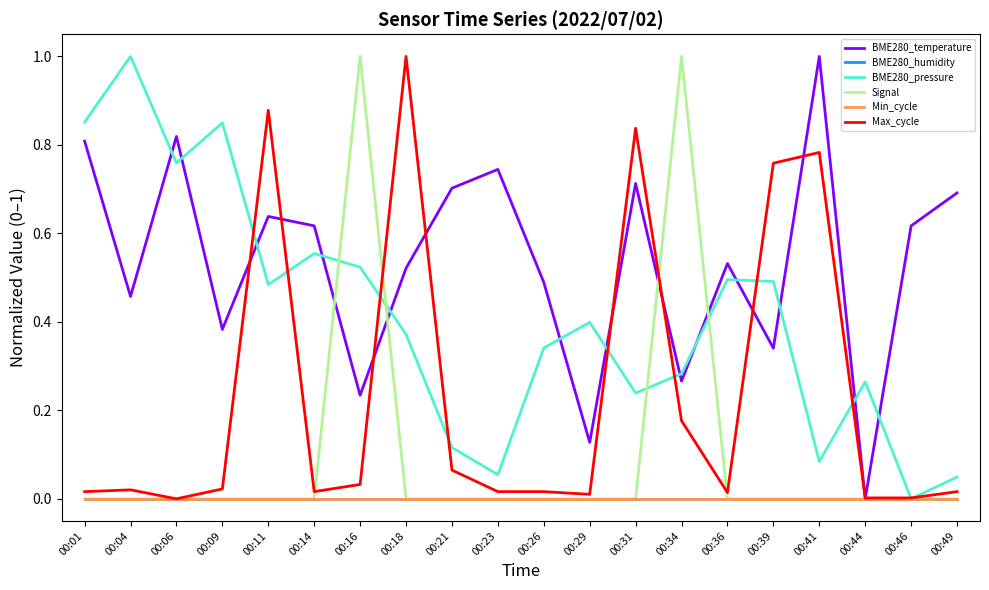

Does the chart display data point markers on the line(s)?

No